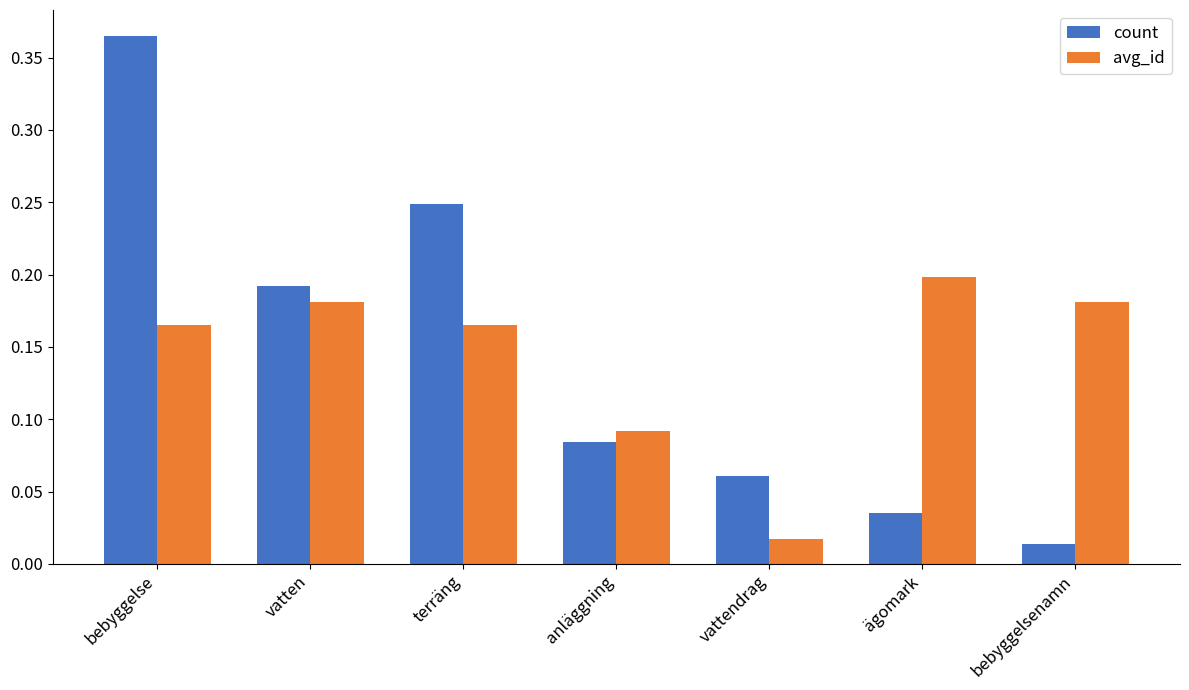

At which label does avg_id reach its minimum?

vattendrag